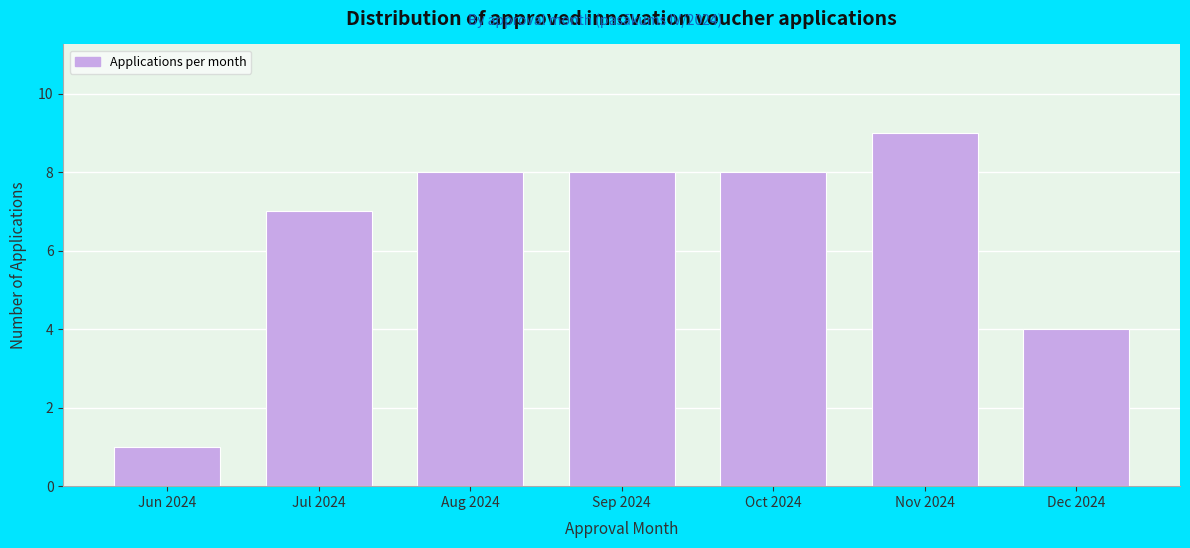

Reading right to left, extract all data points from this chart.

4	9	8	8	8	7	1